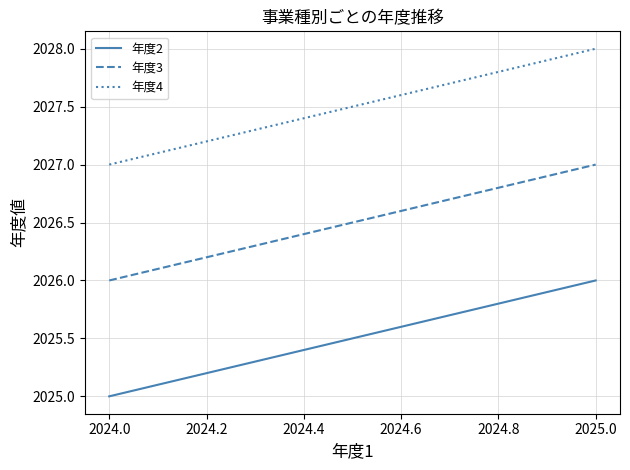

The 年度2 series shows 2025 at 2024.0. True or false?

True